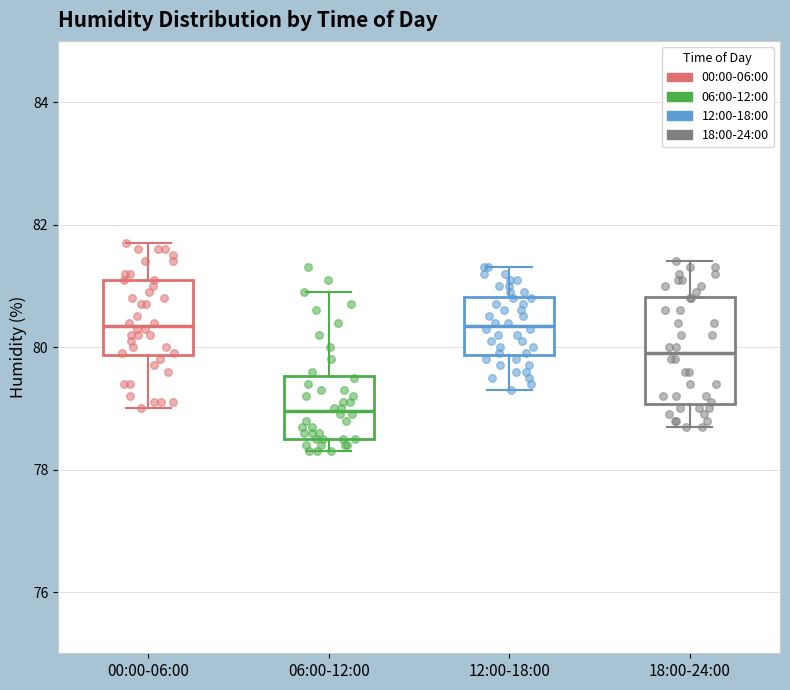

Reading left to right, read every box against the y-axis: the position of its median line, the range the box covers, and the ends of its whiskers. The values are not printed on the chart, so give them approximately, as read against the axis.

00:00-06:00: median 80.4, box 79.8 to 81.2, whiskers 79.0 to 81.8
06:00-12:00: median 79.0, box 78.6 to 79.6, whiskers 78.4 to 81.0
12:00-18:00: median 80.4, box 79.8 to 80.8, whiskers 79.4 to 81.4
18:00-24:00: median 80.0, box 79.0 to 80.8, whiskers 78.8 to 81.4